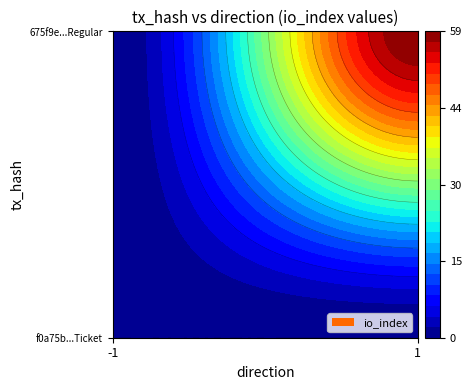

Reading left to right, extract all data points from this chart.

f0a75b146e0b8d244c073a6cf39ed87066379ee: -1=0	1=0
675f9e0e55617c513ca98dfc356848f6306791c: -1=0	1=59